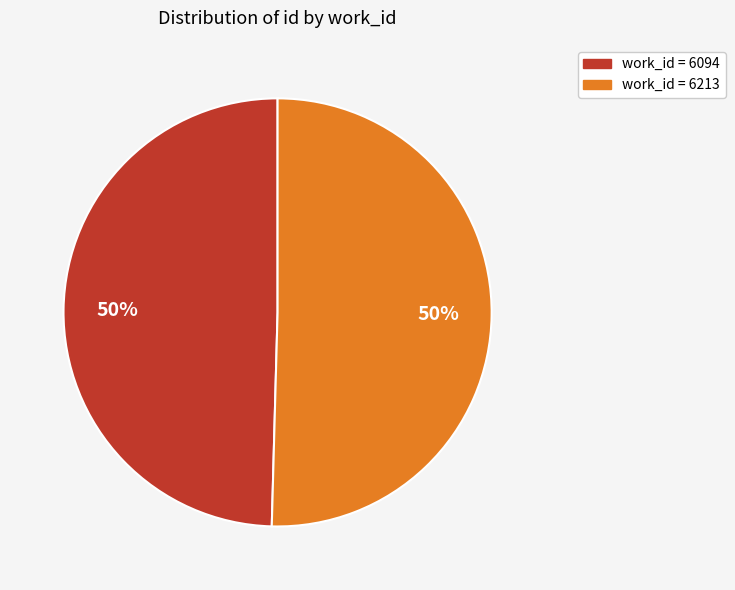

True or false: work_id = 6094 accounts for 40% of the total.

False